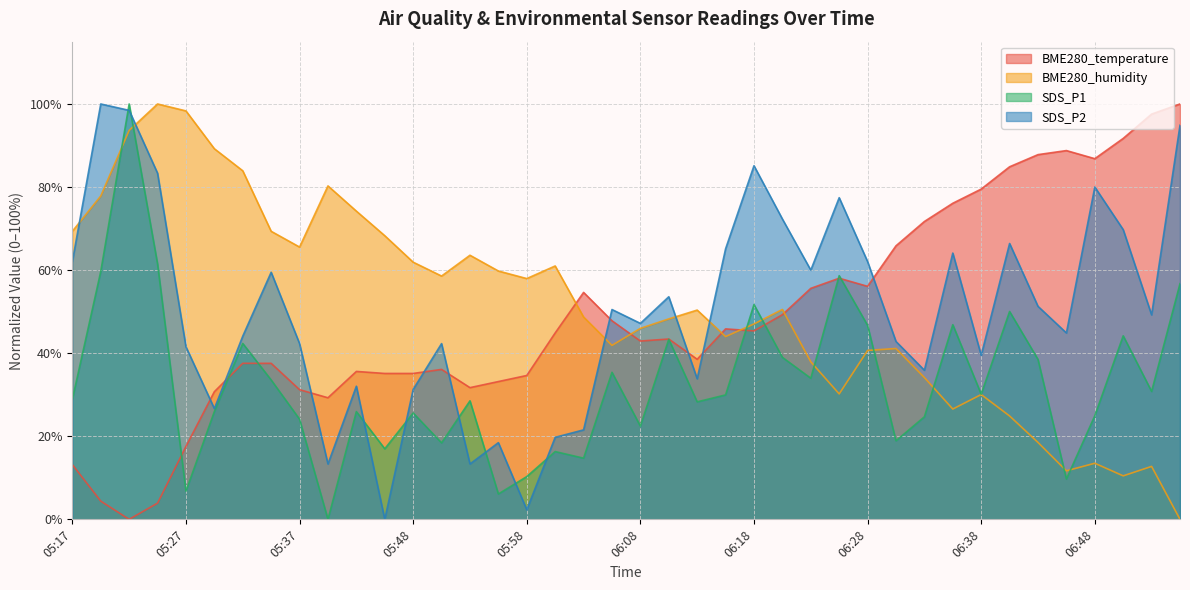

What is the maximum value shown in the chart?

100.0